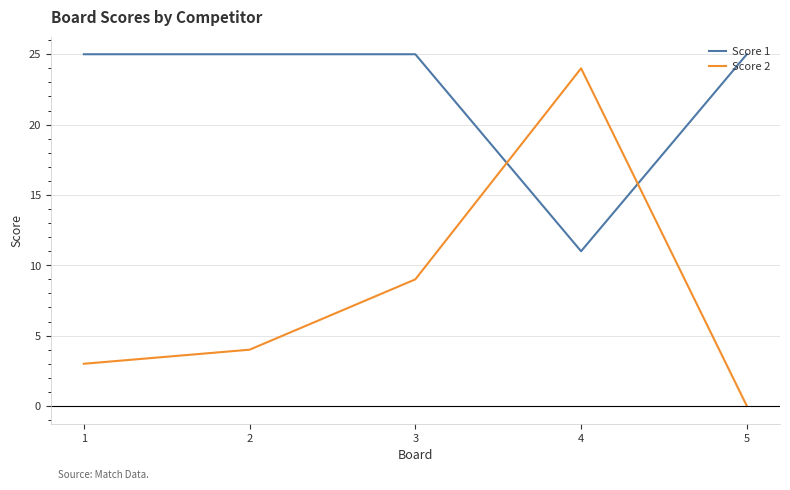

Where is the first local maximum for Score 2?

4